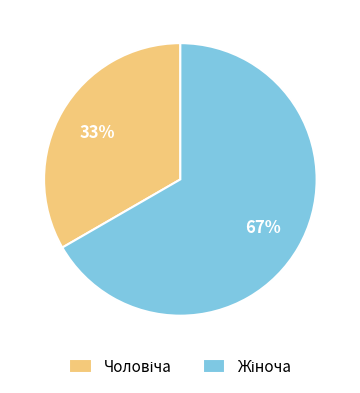

To the nearest percent, what is the average slice percentage?

50%